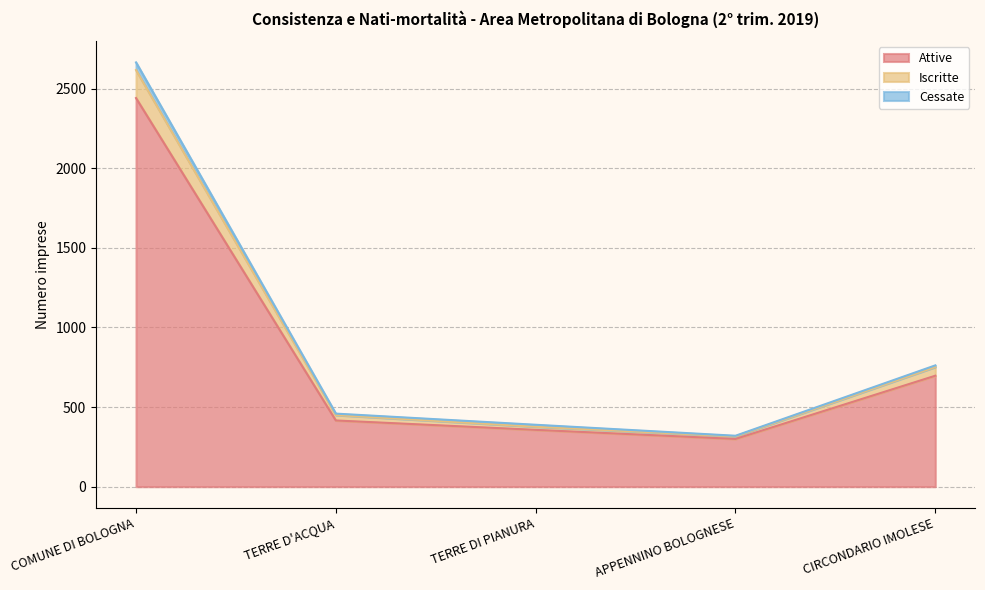

True or false: Cessate and Attive intersect in this chart.

False